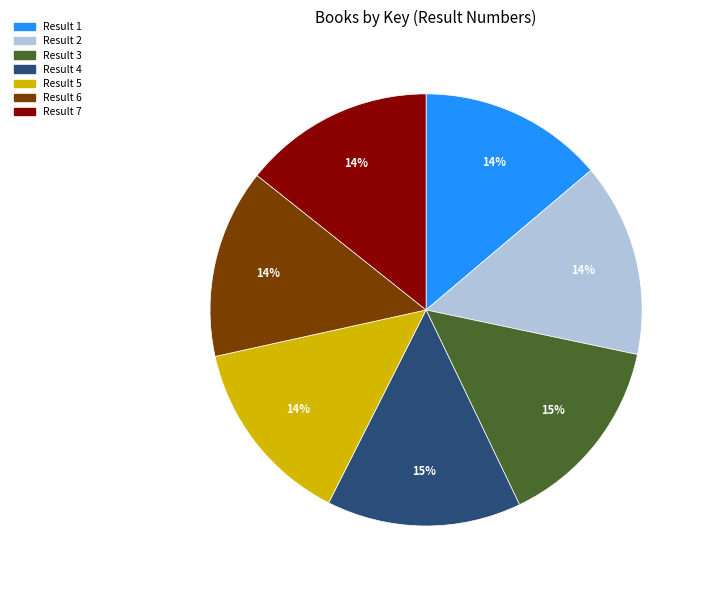

What is the ratio of the value at Result 7 to the value at Result 5?

1.0